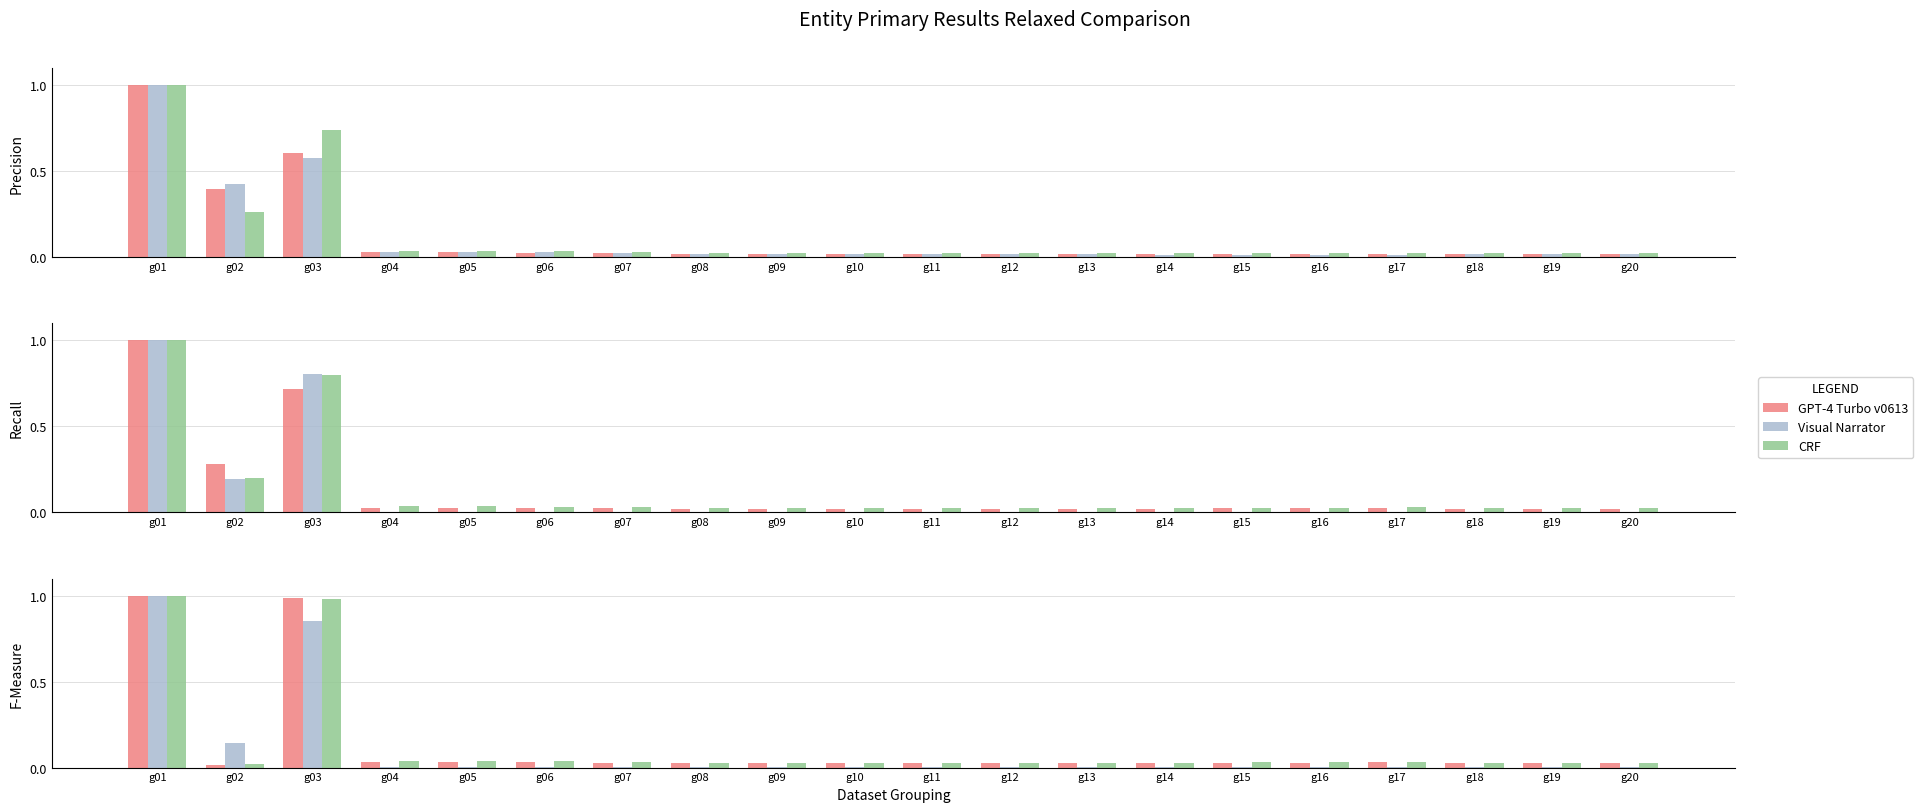

Which series has the largest range (max minus min)?

Visual Narrator